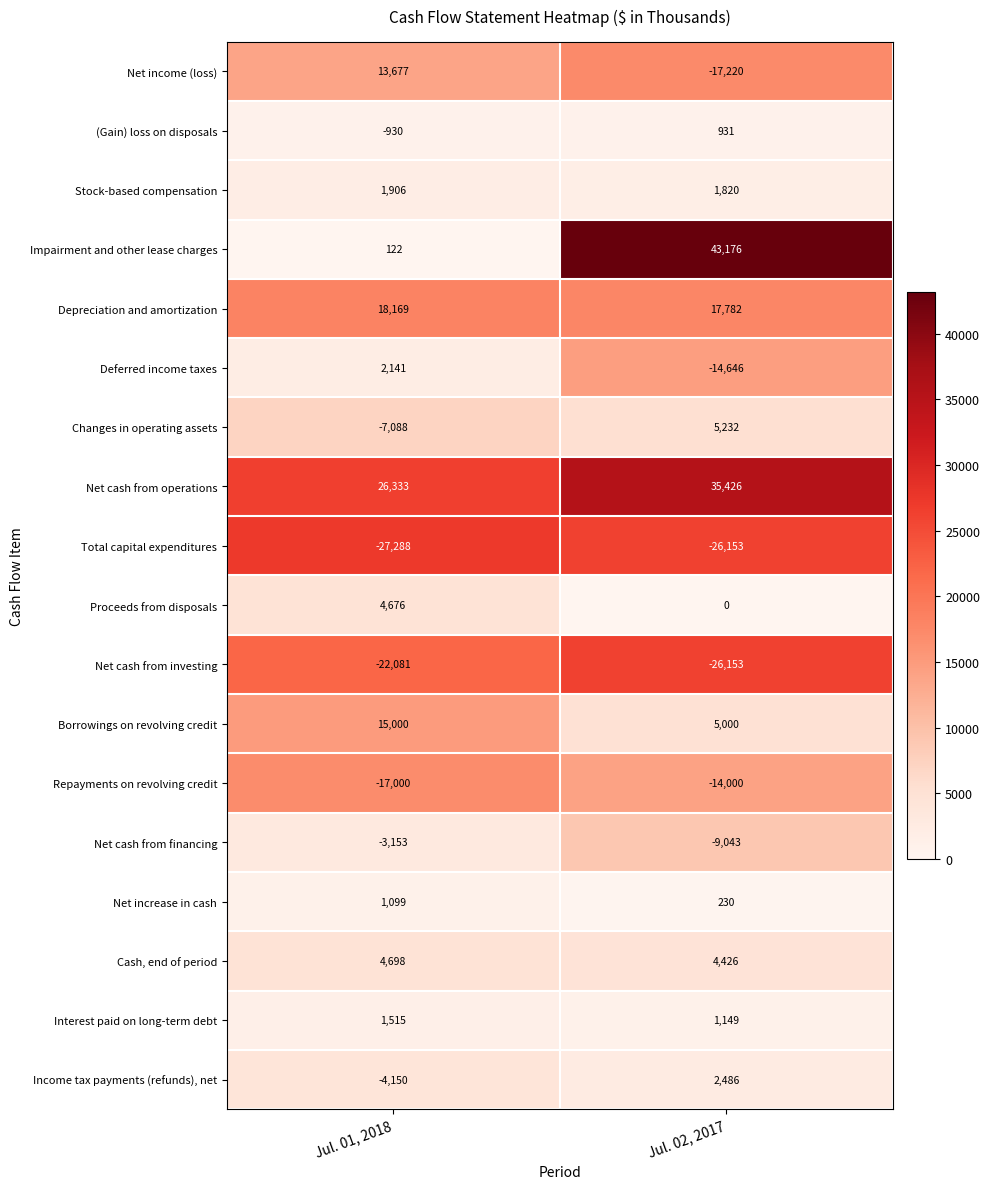

List the series in order of their peak value, highest first.

Impairment and other lease charges, Net cash from operations, Depreciation and amortization, Borrowings on revolving credit, Net income (loss), Changes in operating assets, Cash, end of period, Proceeds from disposals, Income tax payments (refunds), net, Deferred income taxes, Stock-based compensation, Interest paid on long-term debt, Net increase in cash, (Gain) loss on disposals, Net cash from financing, Repayments on revolving credit, Net cash from investing, Total capital expenditures